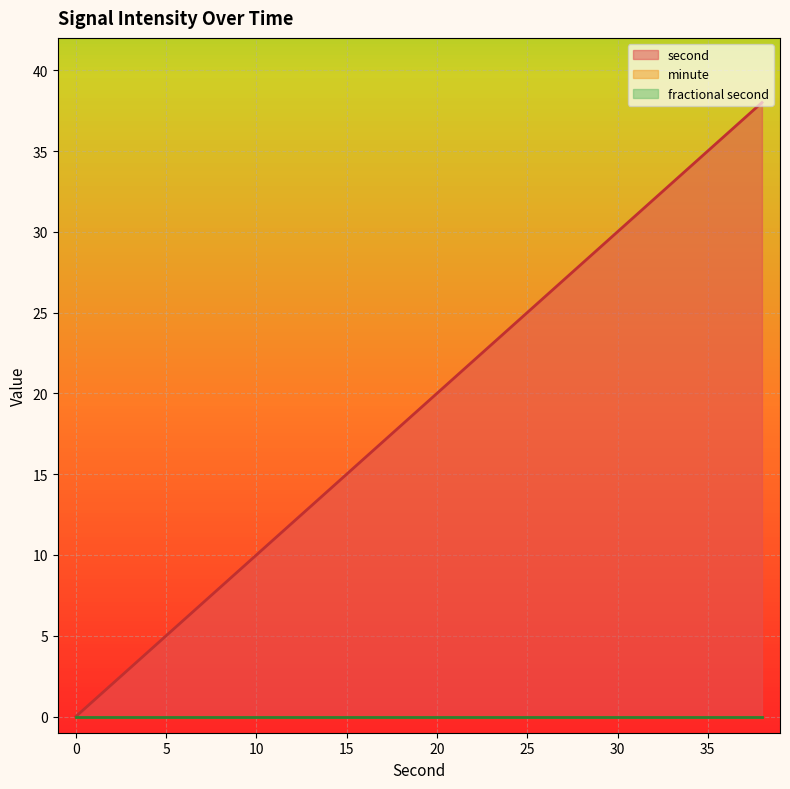

Between 4 and 28, which series saw the biggest shift?

second